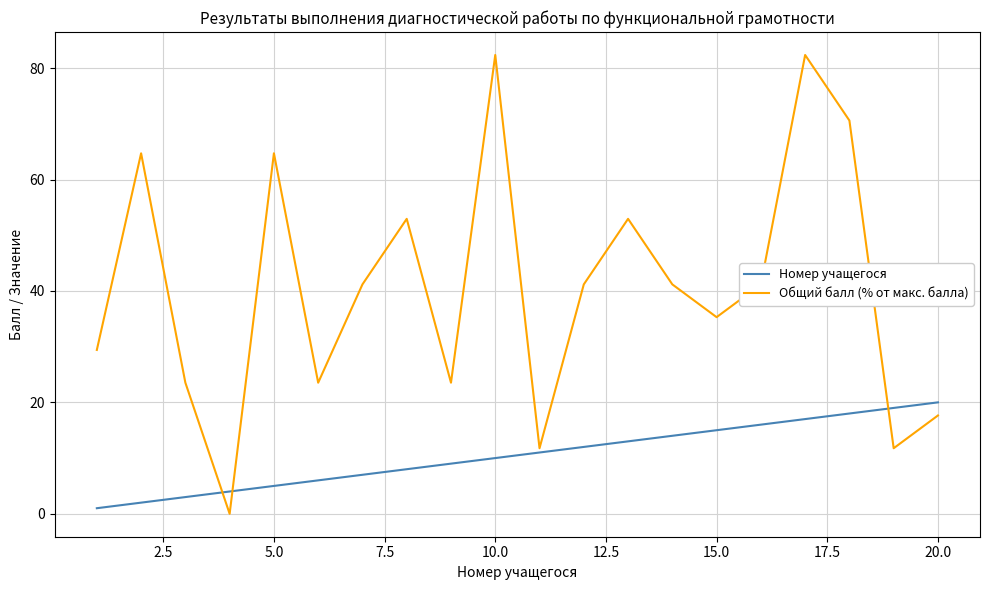

What is the maximum value for Общий балл (% от макс. балла)?

82.4